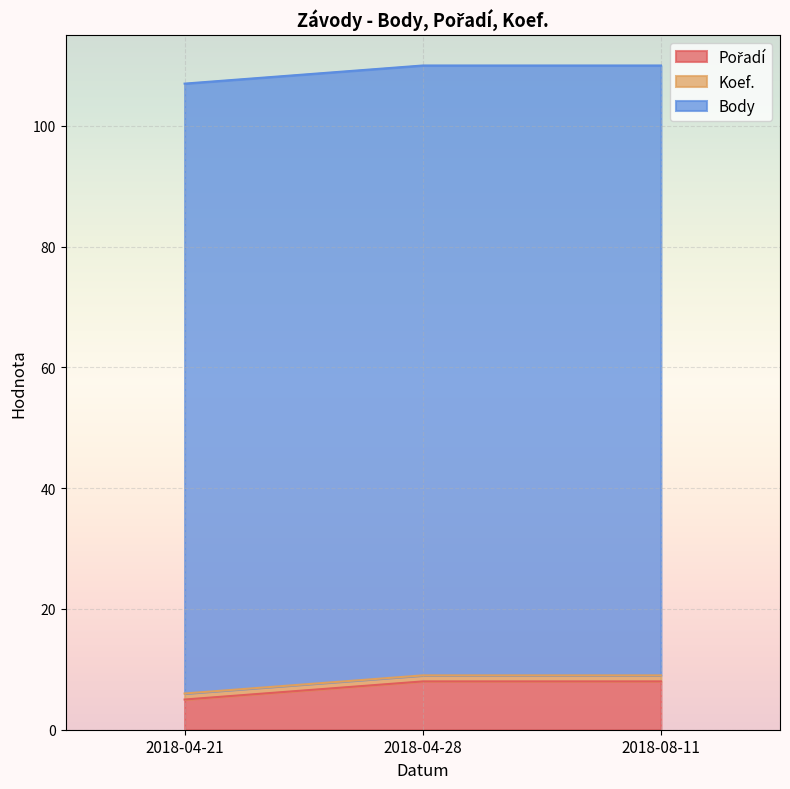

True or false: Pořadí has a value of 8 at 2018-04-28.

True